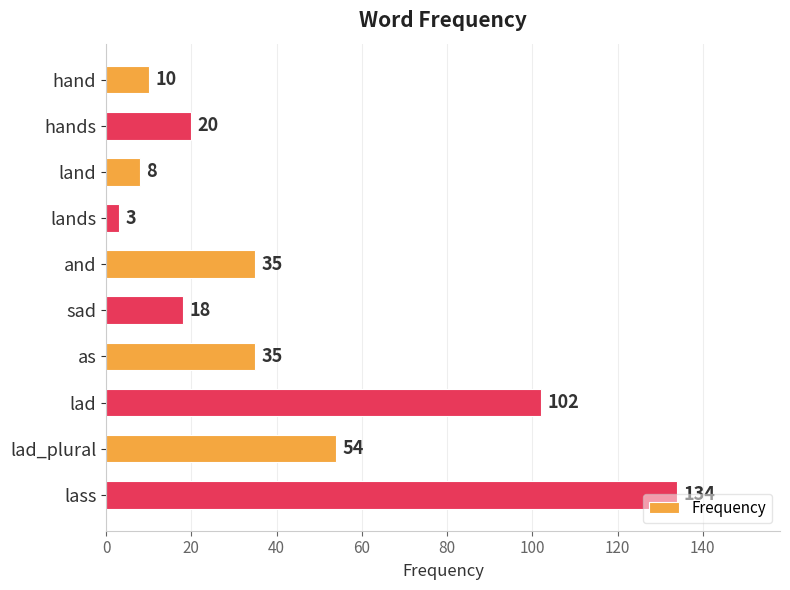

What is the smallest value displayed?

3